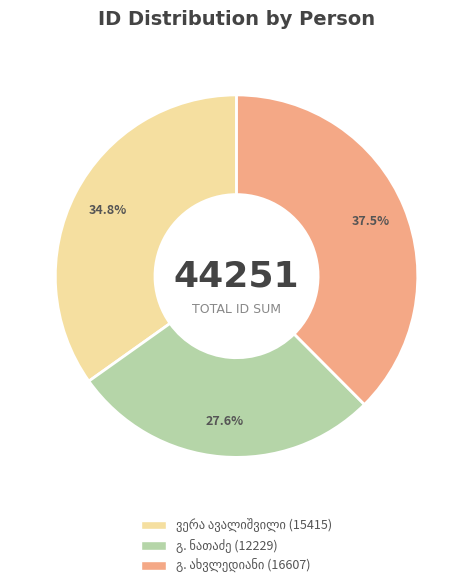

How many slices are in this pie chart?

3